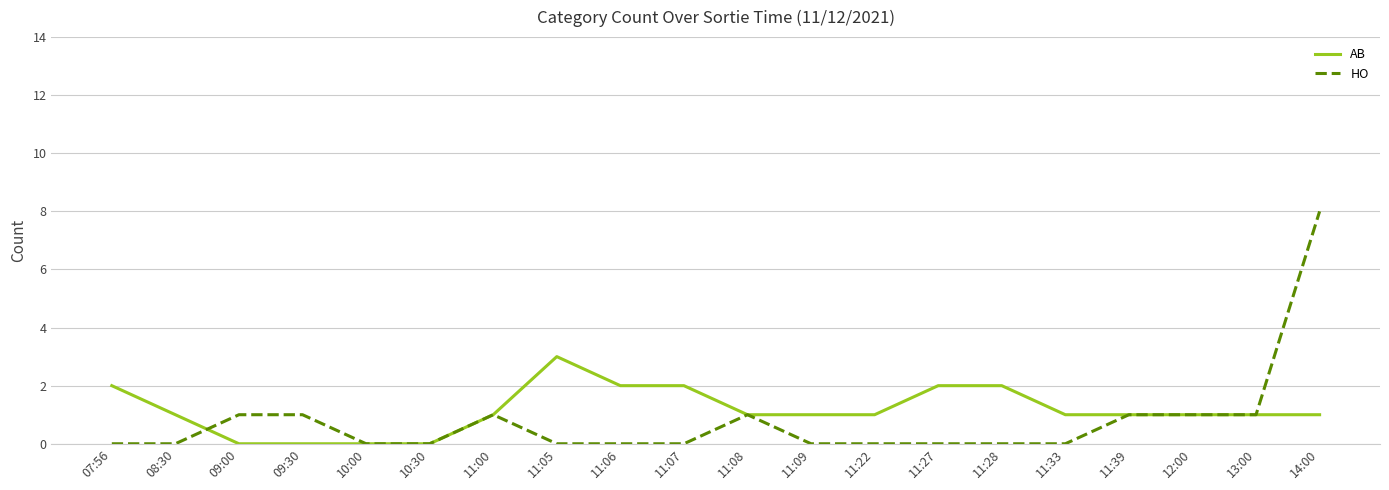

List the series in order of their peak value, highest first.

HO, AB